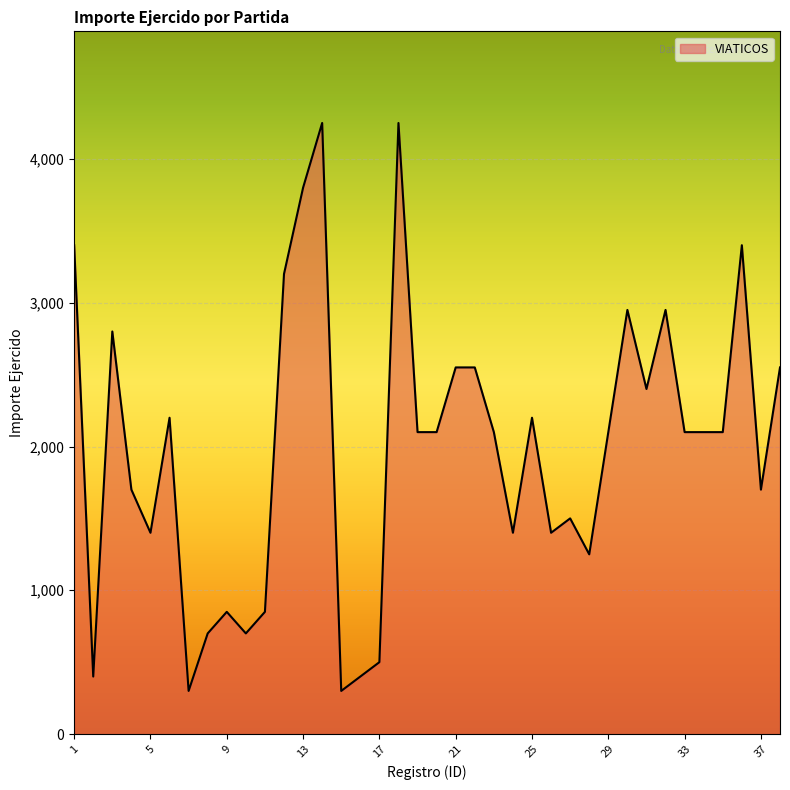

What is the maximum value shown in the chart?

4250